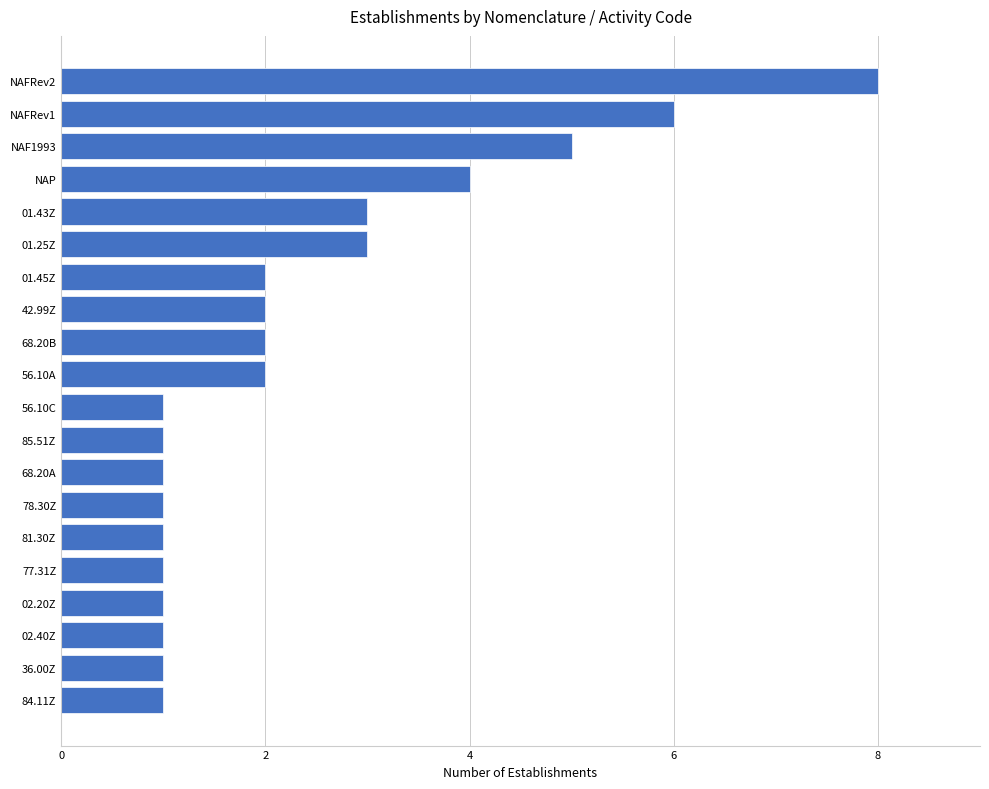

Reading bottom to top, extract all data points from this chart.

1	1	1	1	1	1	1	1	1	1	2	2	2	2	3	3	4	5	6	8